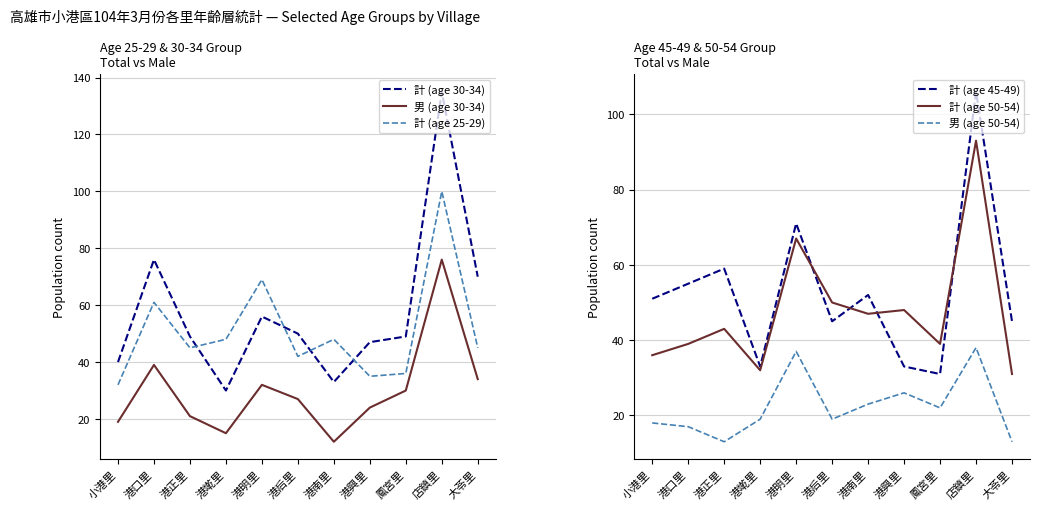

What is the sum of all 男 (age 50-54) values?

245